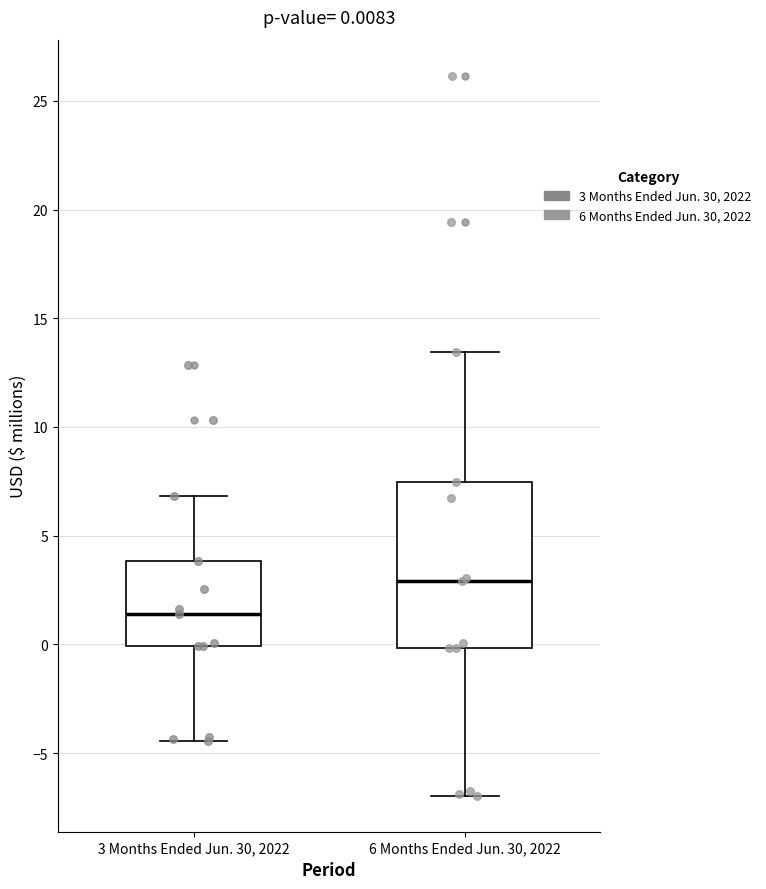

Which box is the tallest, from its lower edge to its upper edge?

6 Months Ended Jun. 30, 2022